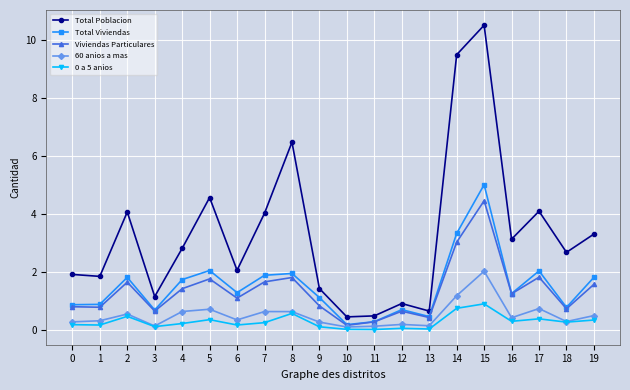

At which category does Viviendas Particulares reach its first local valley?

1